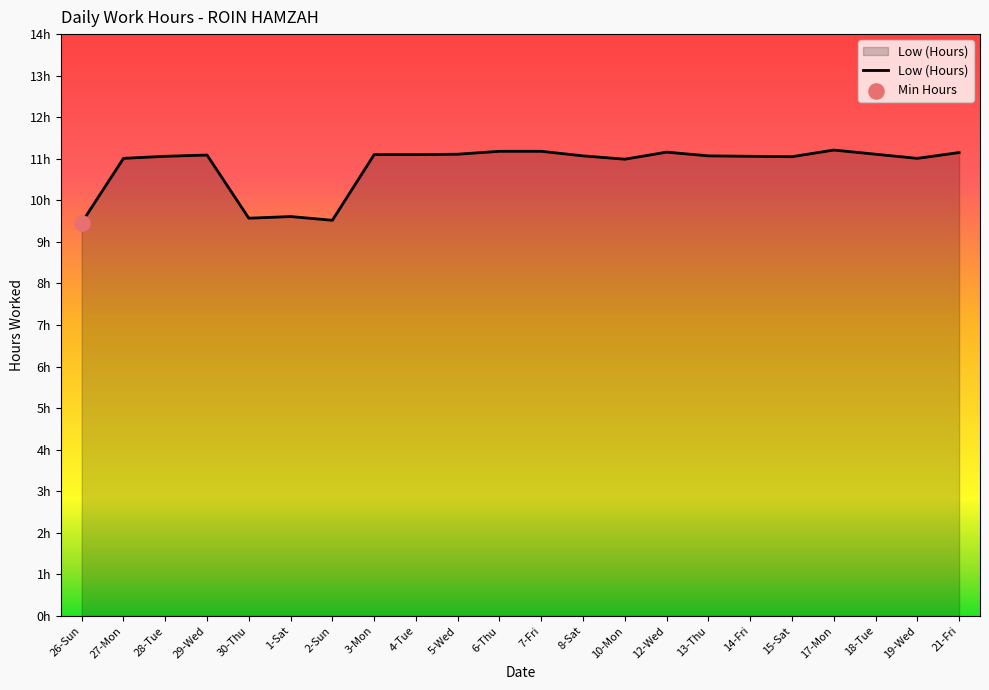

What is the change in value from 28-Tue to 30-Thu?

-1.5